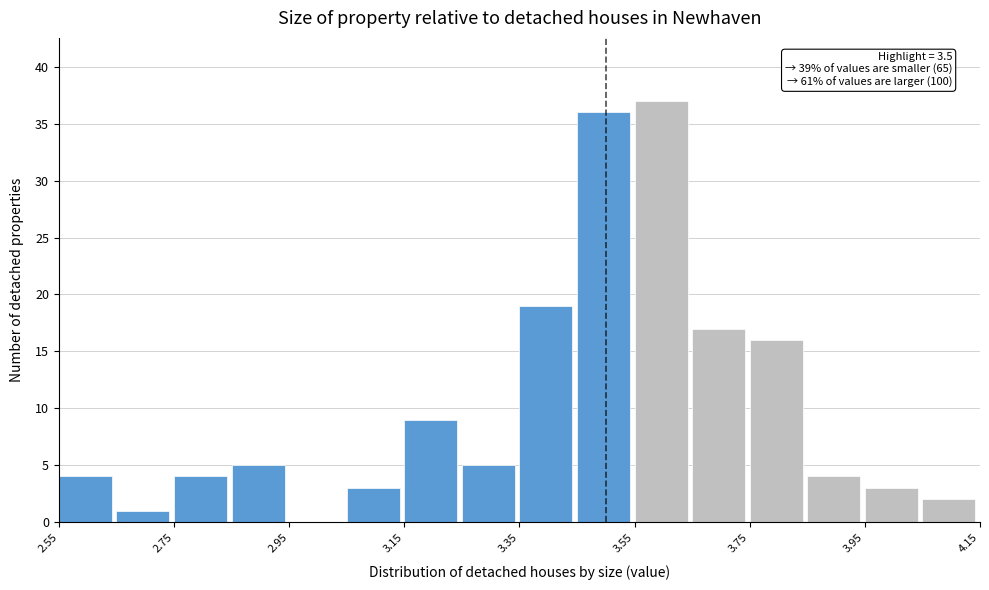

Which range on the x-axis has the tallest bar?

3.55 to 3.65